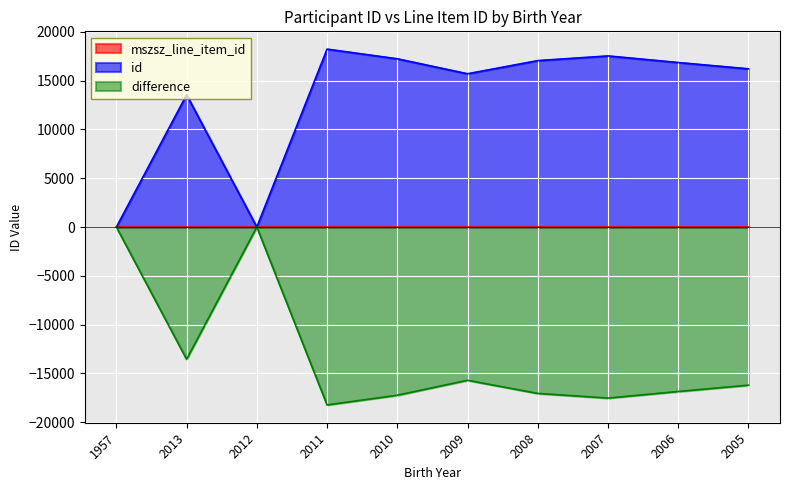

How many data points does each series have?

10